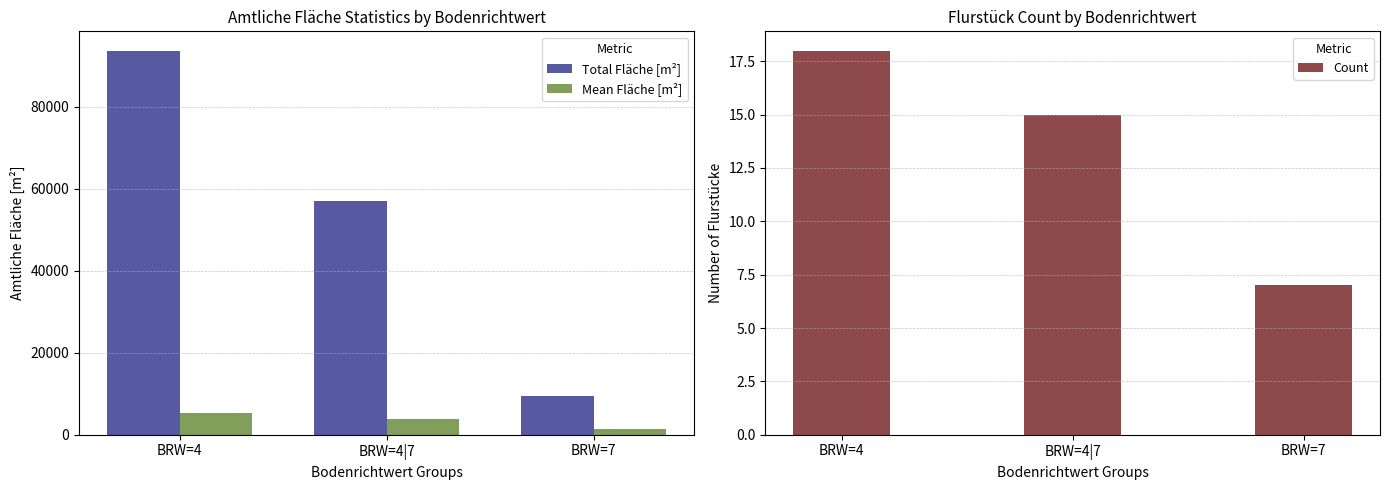

What is the sum of all Count values?

40